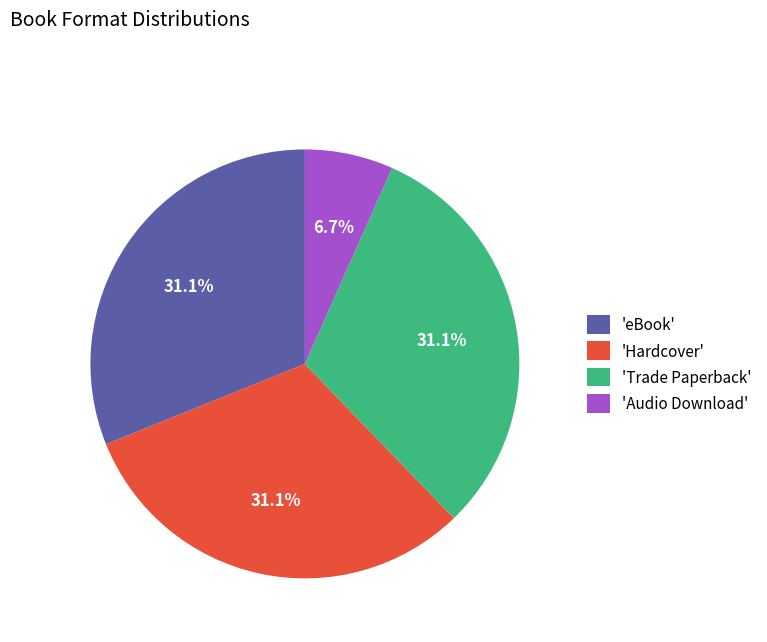

Do 'eBook' and 'Audio Download' together represent more than half of the pie?

No